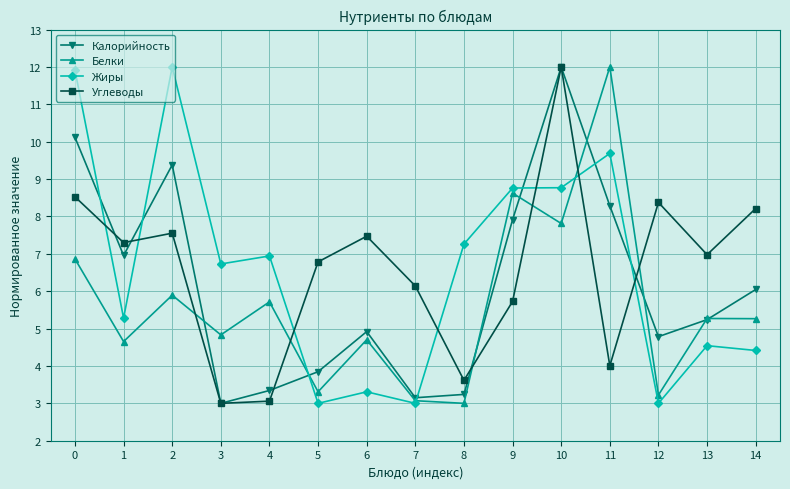

Does the chart have visible grid lines?

Yes